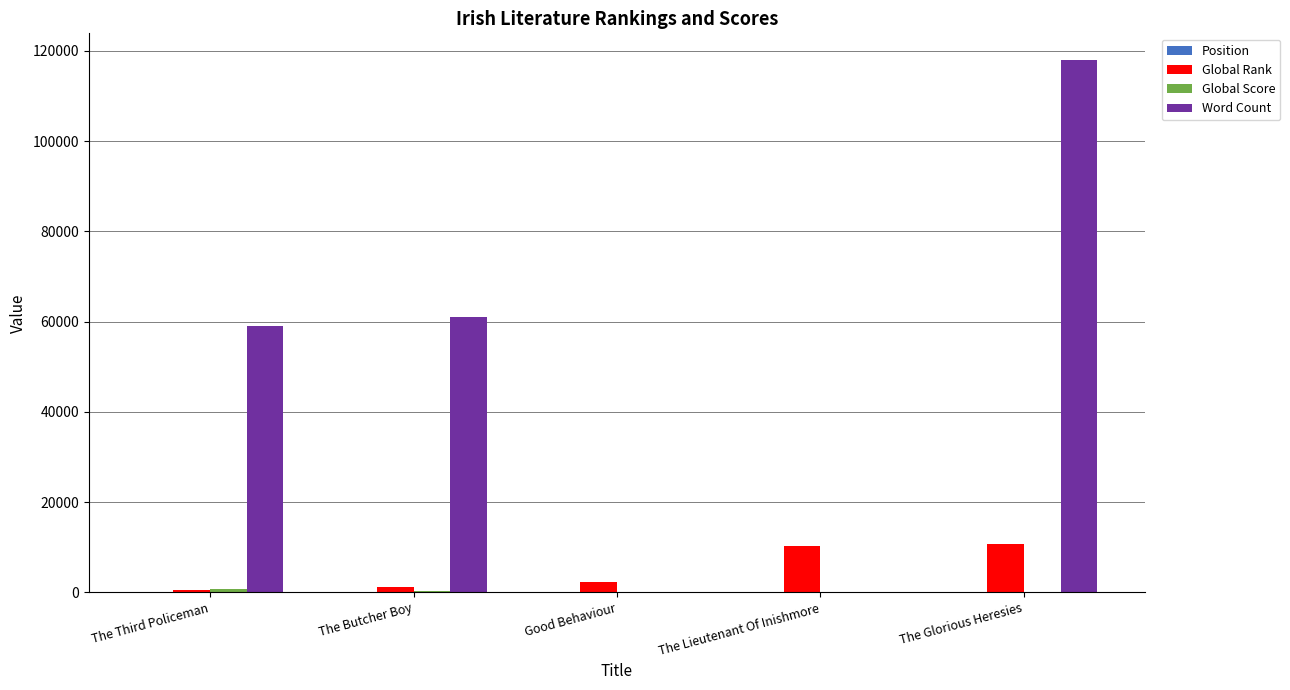

True or false: Word Count has a value of 118000 at The Glorious Heresies.

True